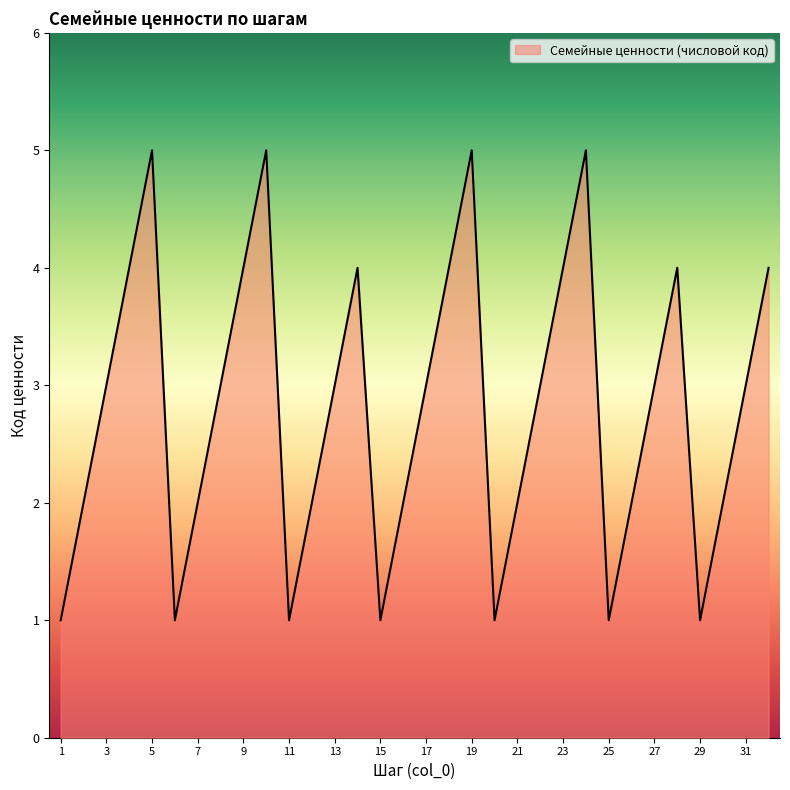

What is the greatest value displayed?

5